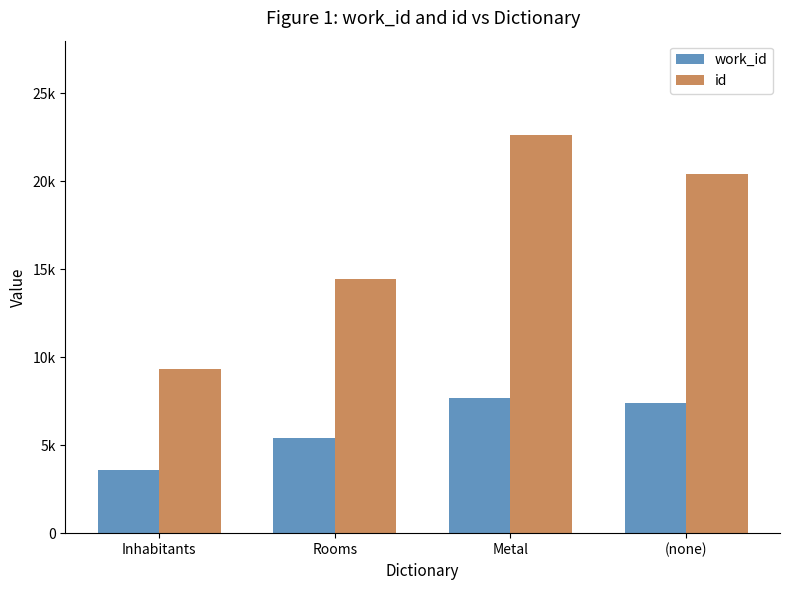

What are all the series names shown in the legend?

work_id, id